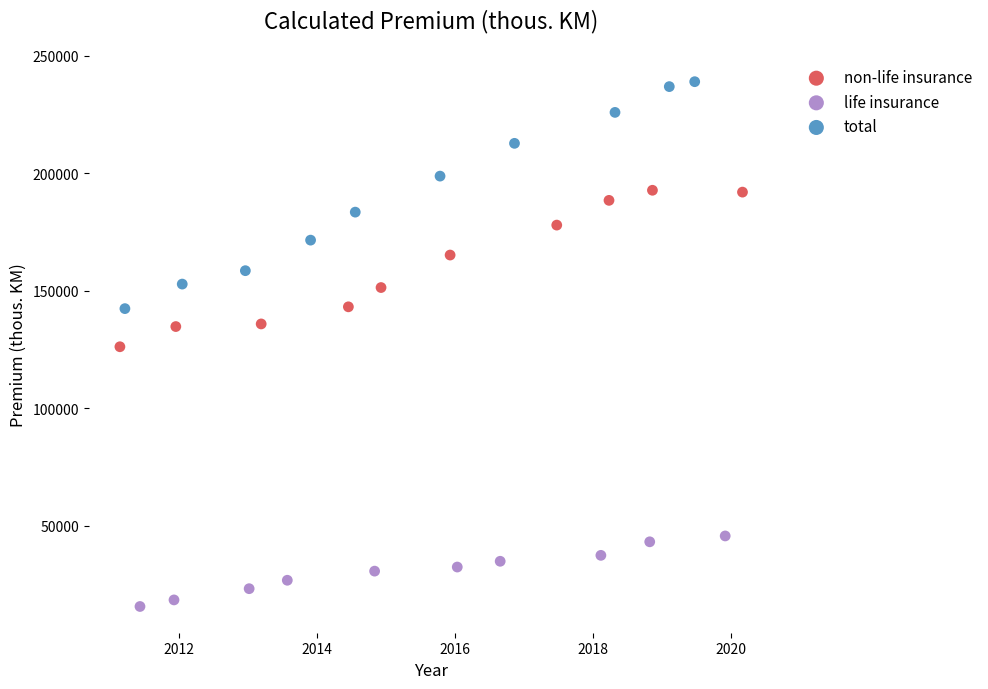

Which series has the largest Y range (max minus min)?

total